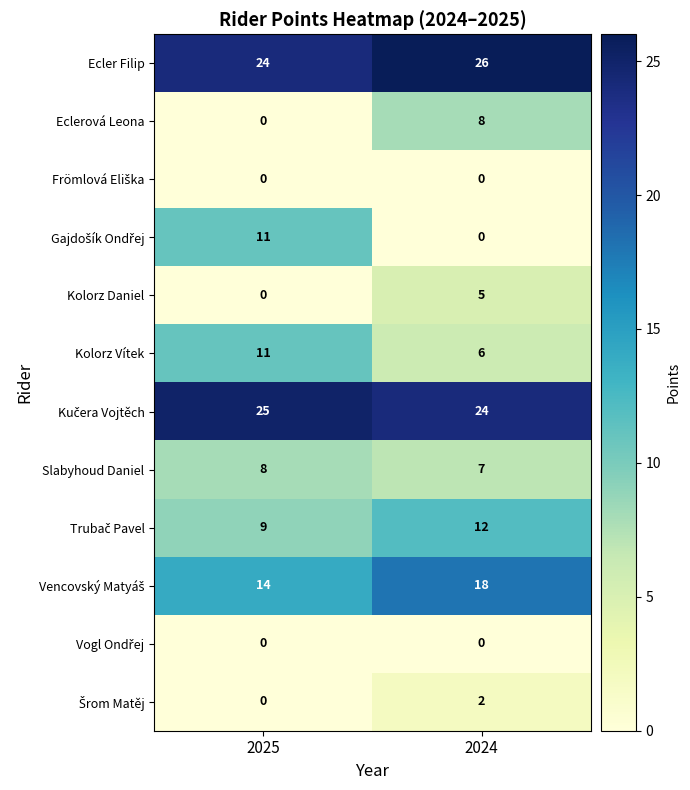

What is the difference between the highest and lowest values at 2024?

26